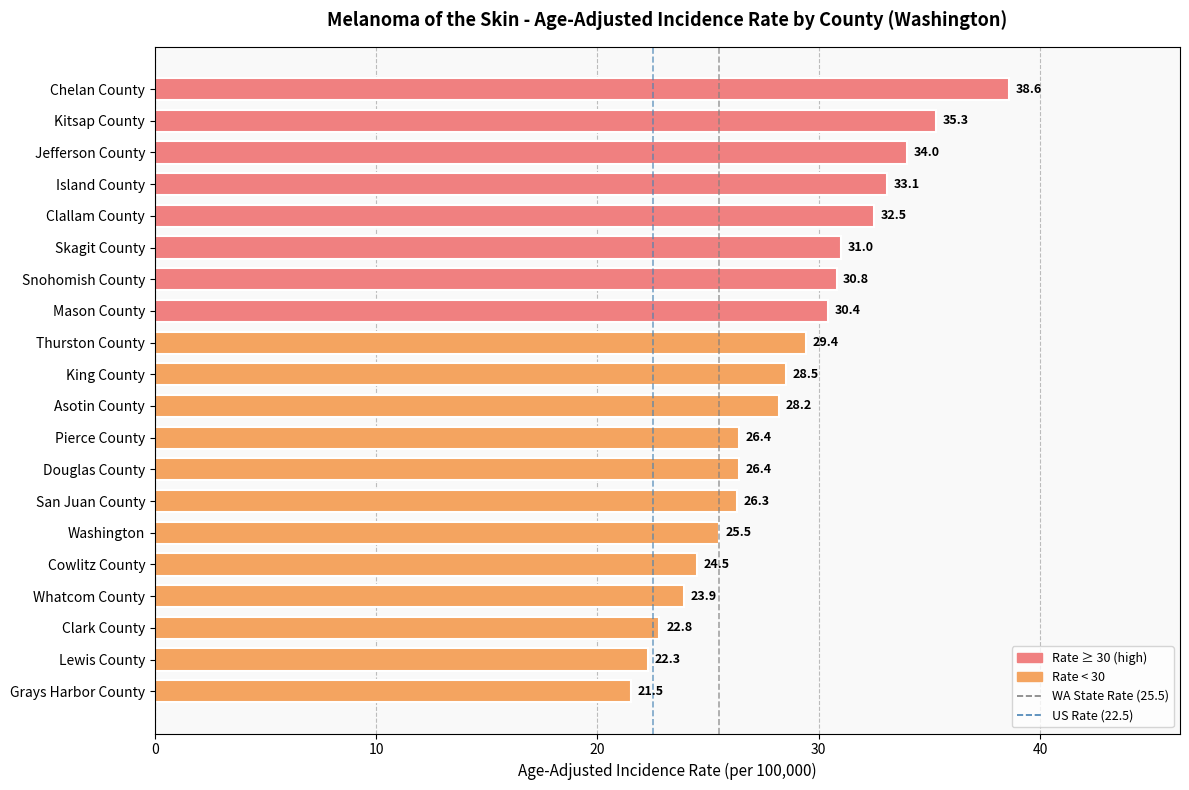

What is the sum of the values at Clallam County and Chelan County?

71.1